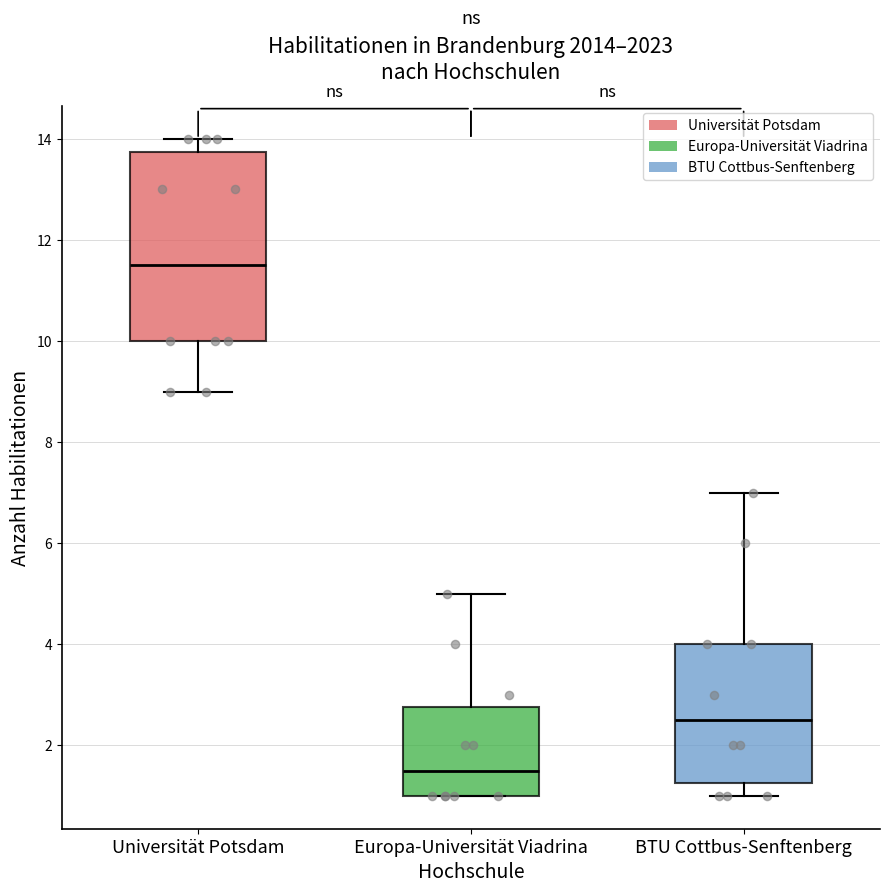

Where is the upper edge of the box for Universität Potsdam on the y-axis? The values are not printed on the chart, so give them approximately, as read against the axis.

13.8